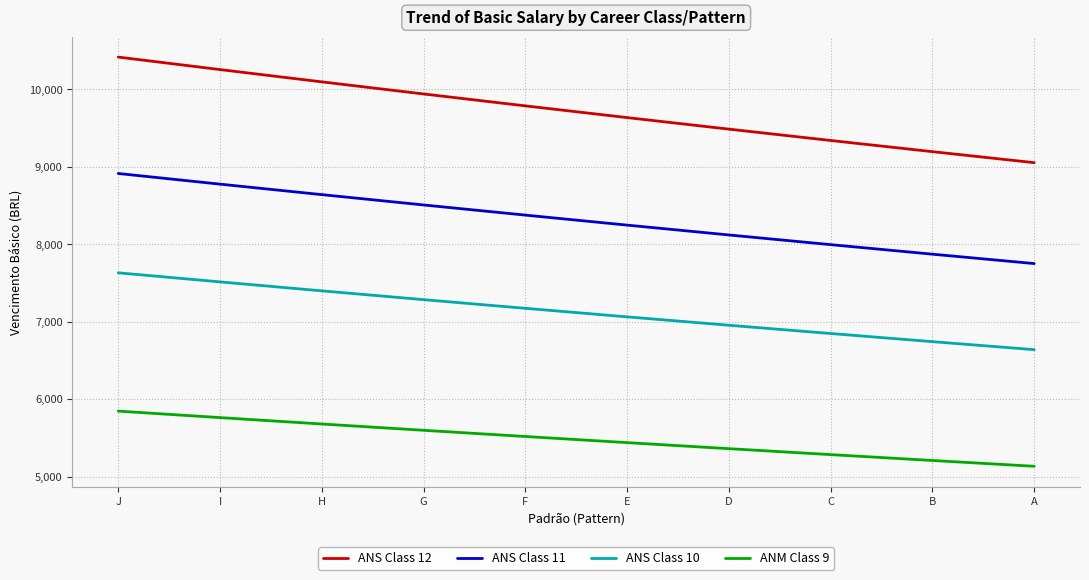

True or false: ANM Class 9 has more than 1 points higher than both neighbors.

False